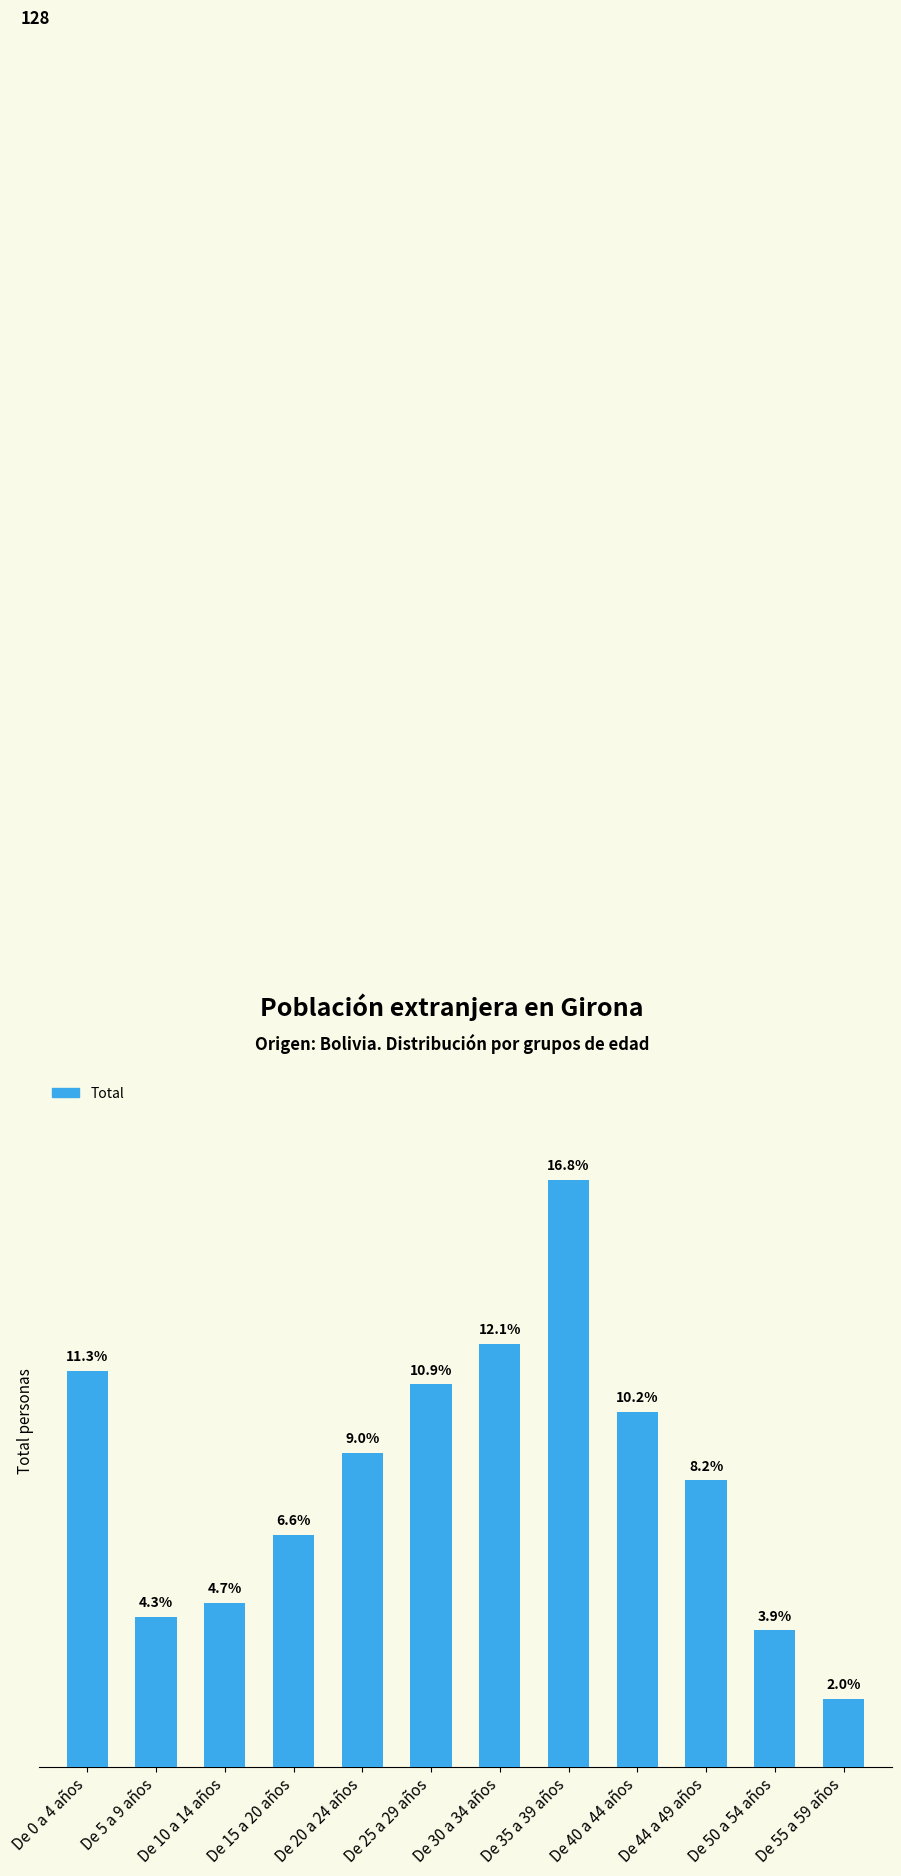

The value at De 20 a 24 años is 23. True or false?

True